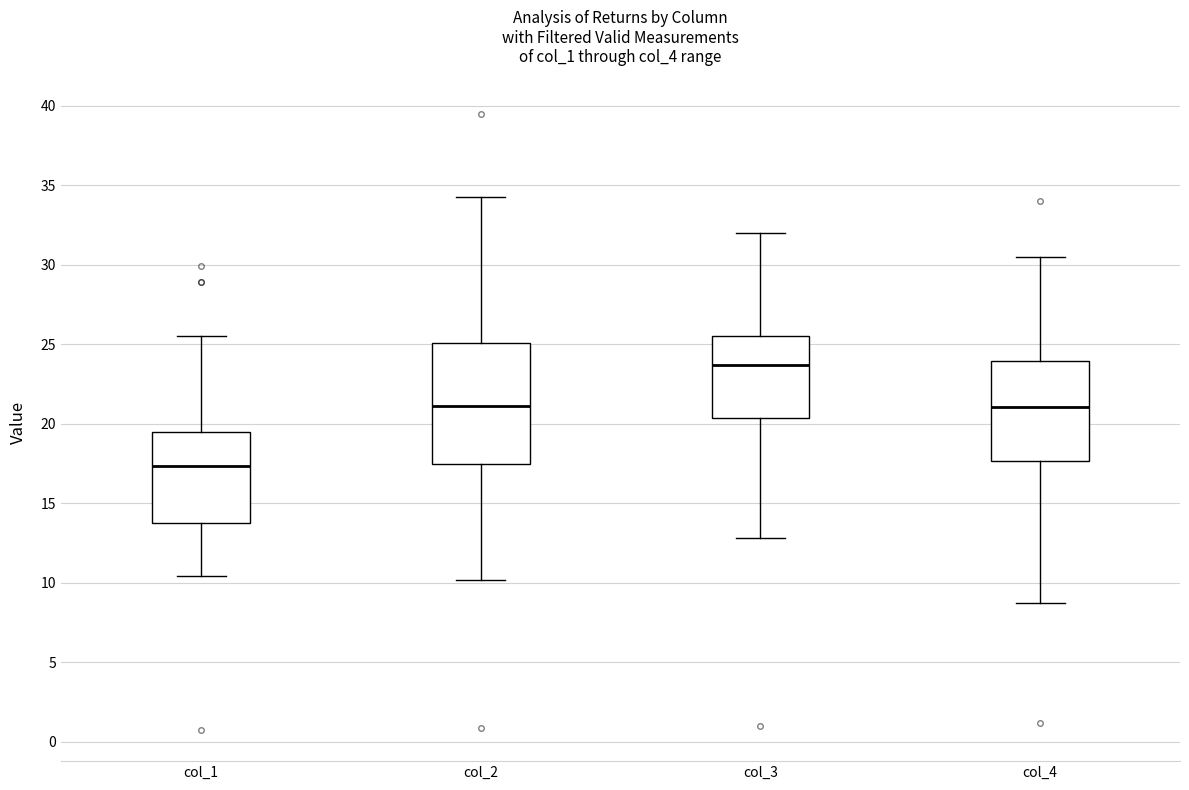

Where is the upper edge of the box for col_3 on the y-axis? The values are not printed on the chart, so give them approximately, as read against the axis.

25.5